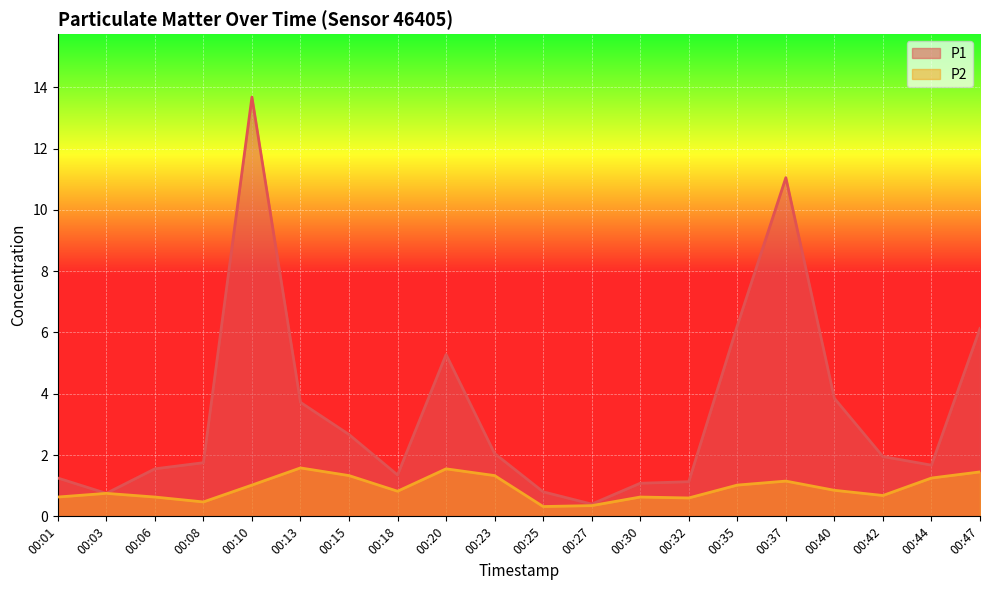

Rank the series at 00:35 from lowest to highest value.

P2, P1